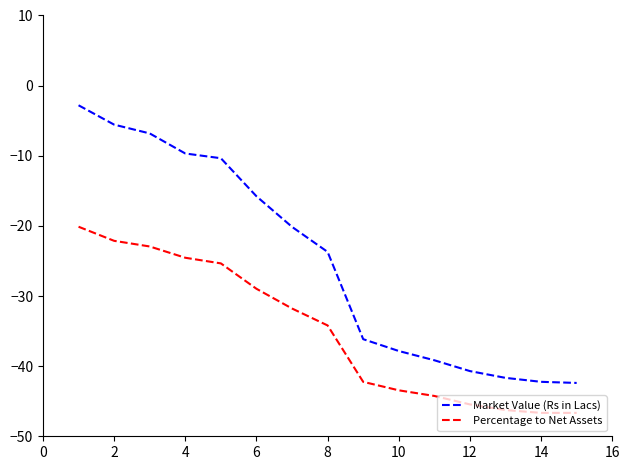

Which series has the largest range (max minus min)?

Market Value (Rs in Lacs)